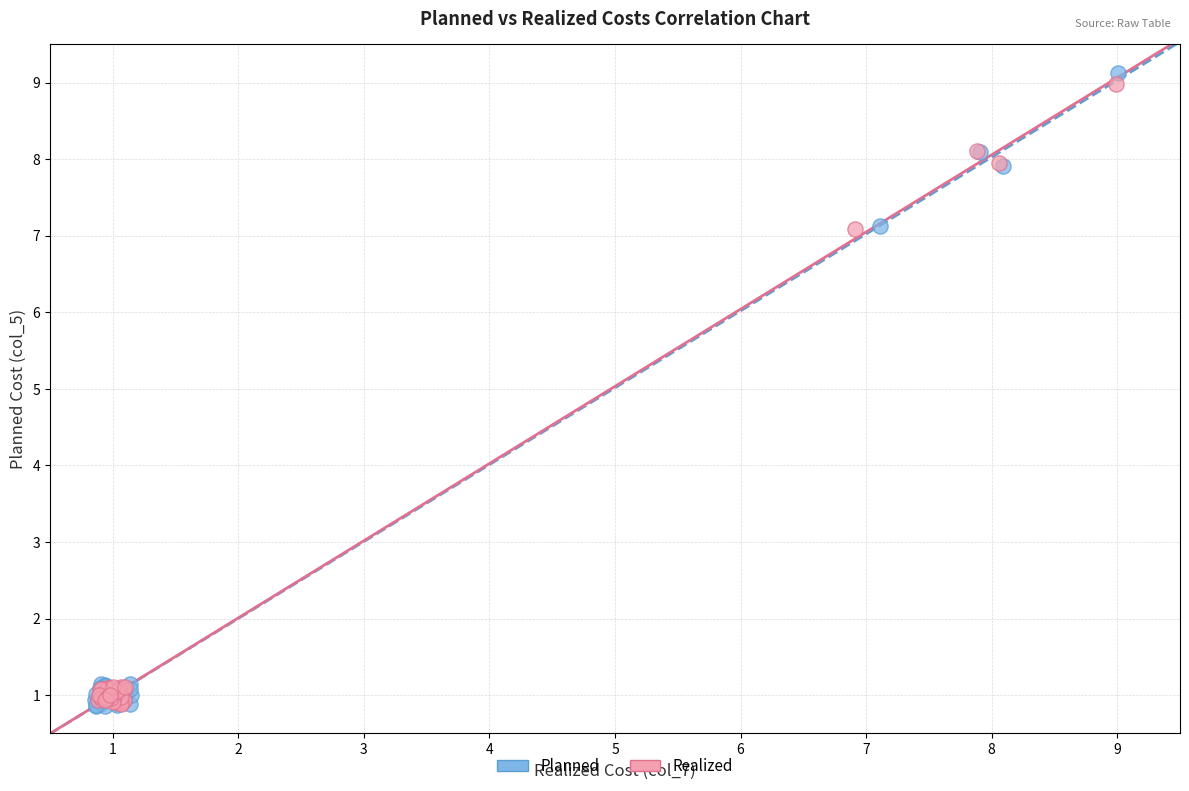

Which series has the largest Y range (max minus min)?

Planned